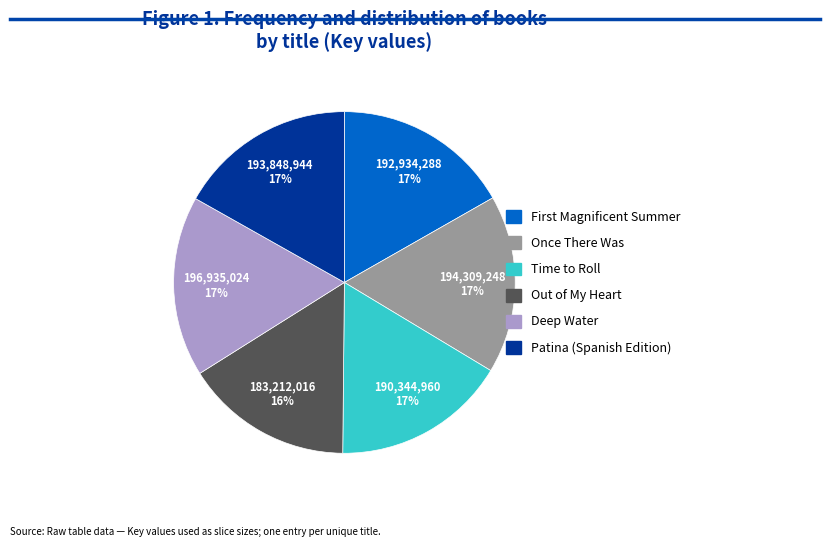

Is it true that Deep Water is 17% of the pie?

True